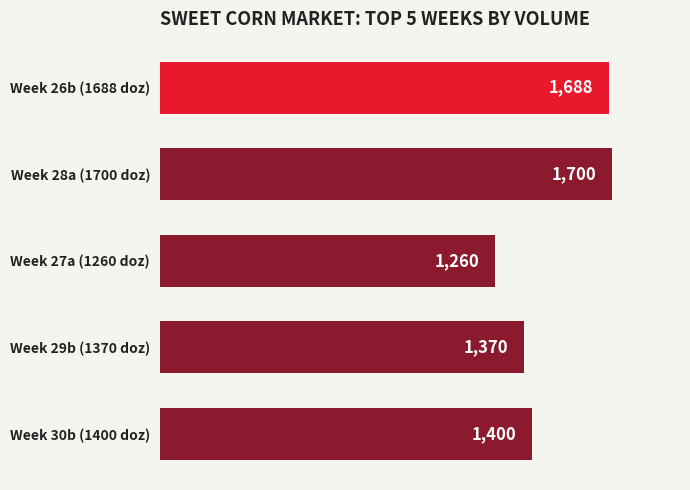

What is the greatest value displayed?

1700